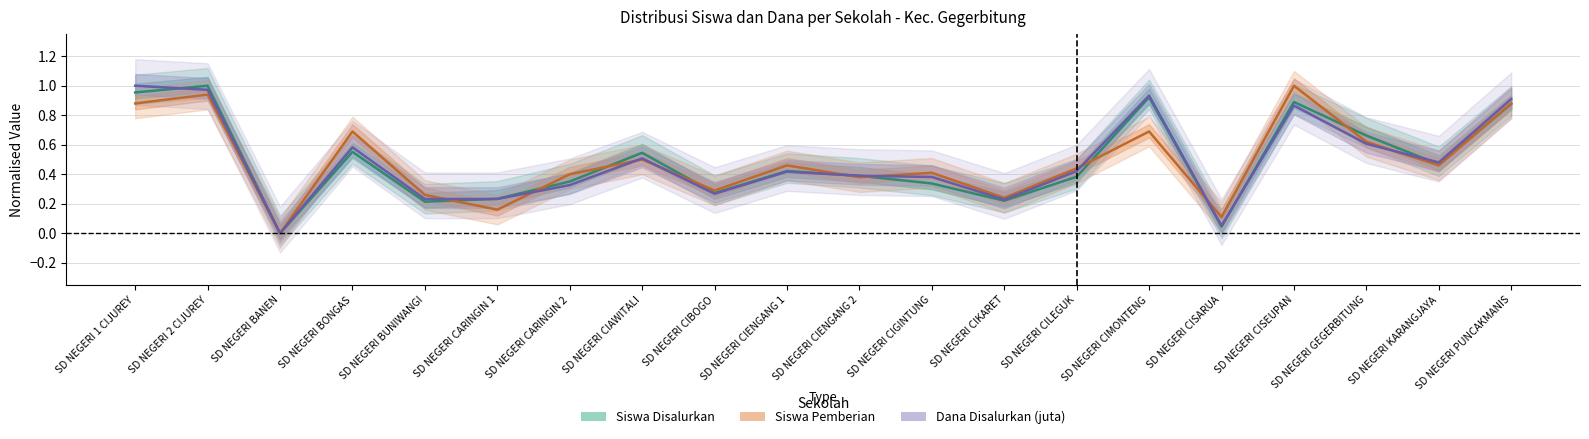

How many values in Siswa Disalurkan are above zero?

19